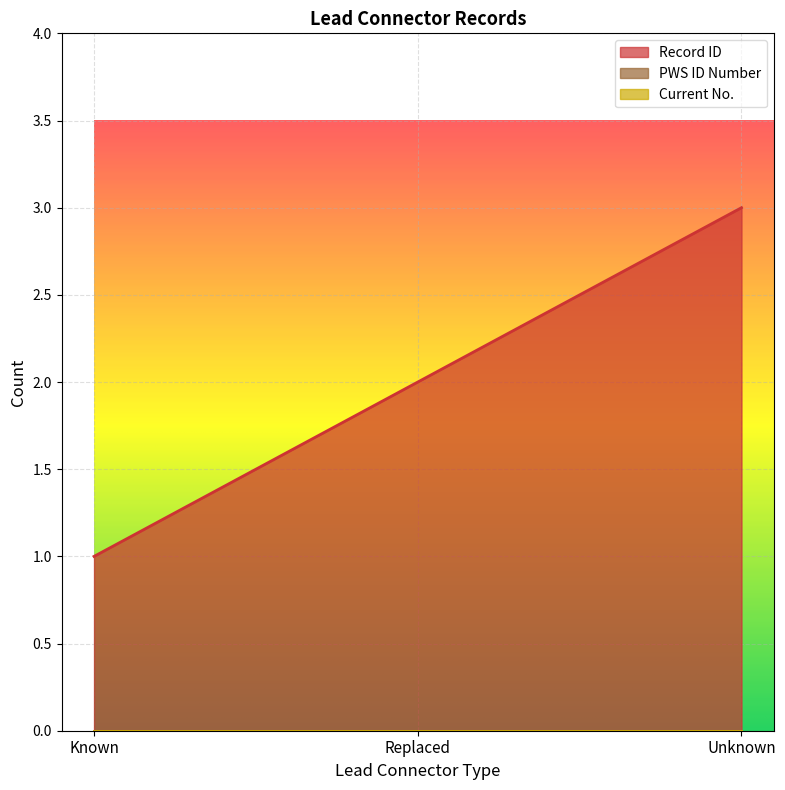

List the series in order of their peak value, highest first.

Record ID, PWS ID Number, Current No.